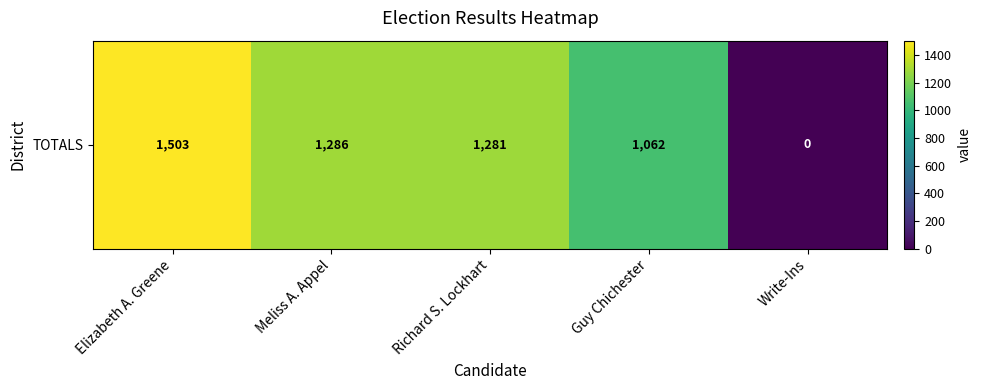

Reading left to right, extract all data points from this chart.

Elizabeth A. Greene=1503	Meliss A. Appel=1286	Richard S. Lockhart=1281	Guy Chichester=1062	Write-Ins=0